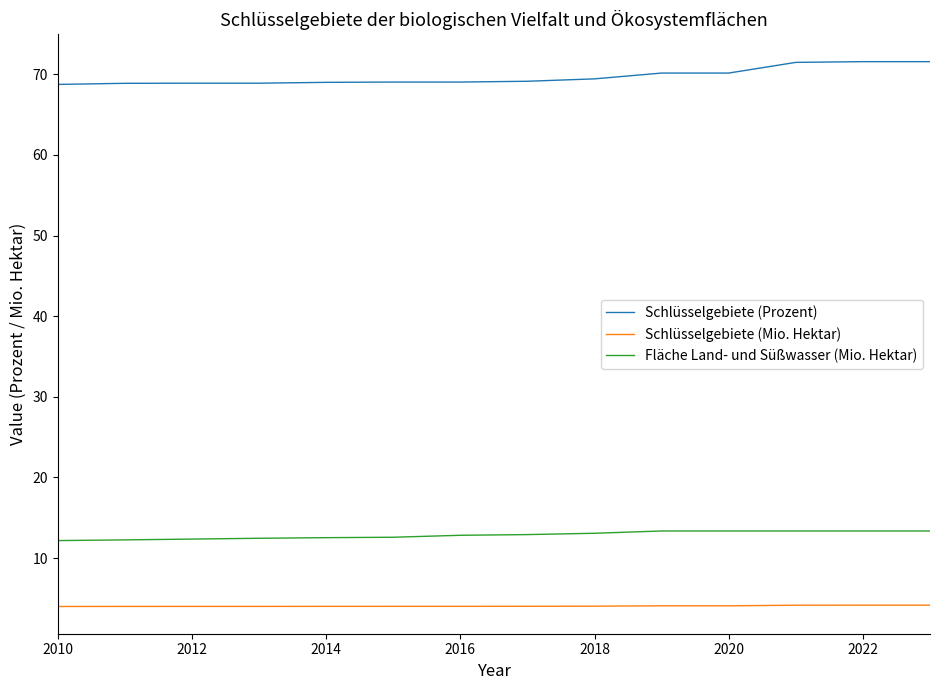

True or false: Schlüsselgebiete (Prozent) and Schlüsselgebiete (Mio. Hektar) intersect in this chart.

False